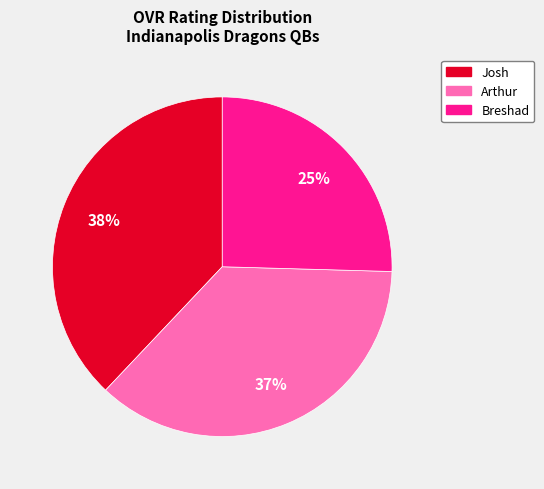

Do Josh and Arthur together represent more than half of the pie?

Yes